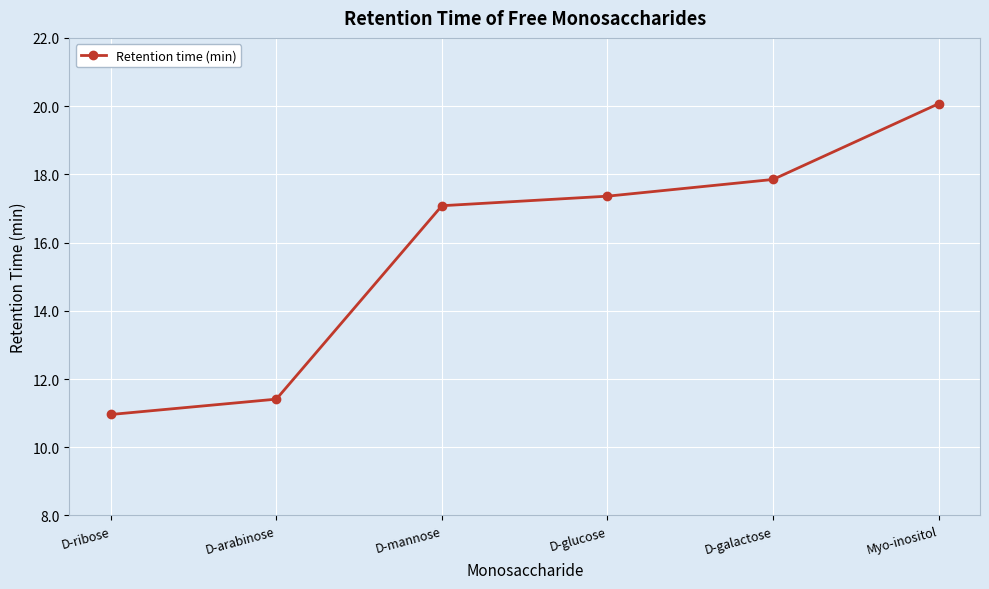

What is the difference between the second highest and minimum values?

6.9